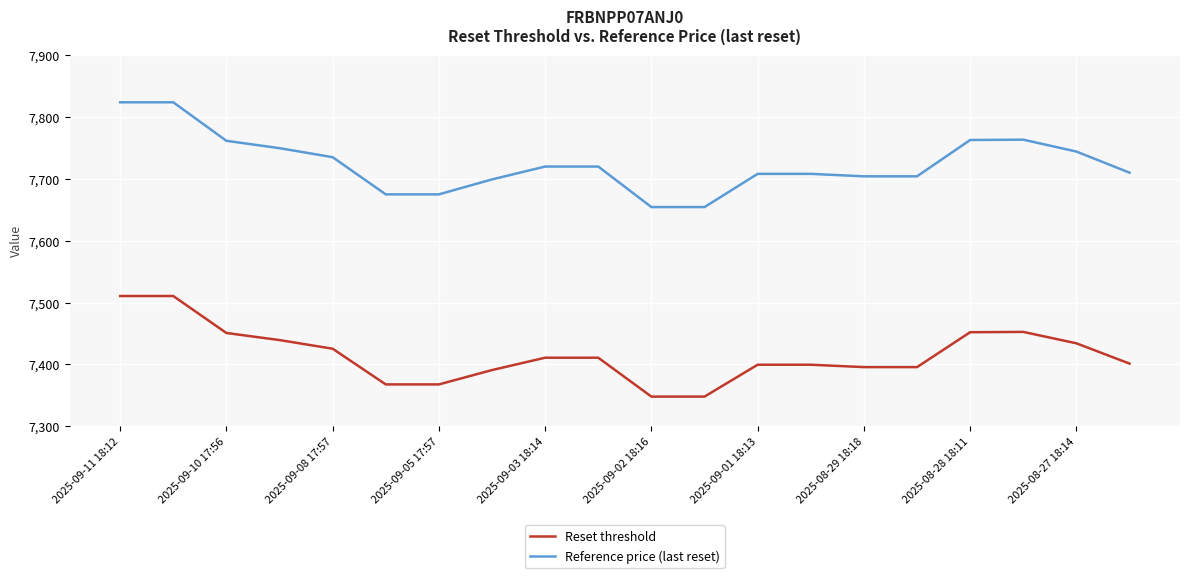

What is the maximum value for Reset threshold?

7510.6